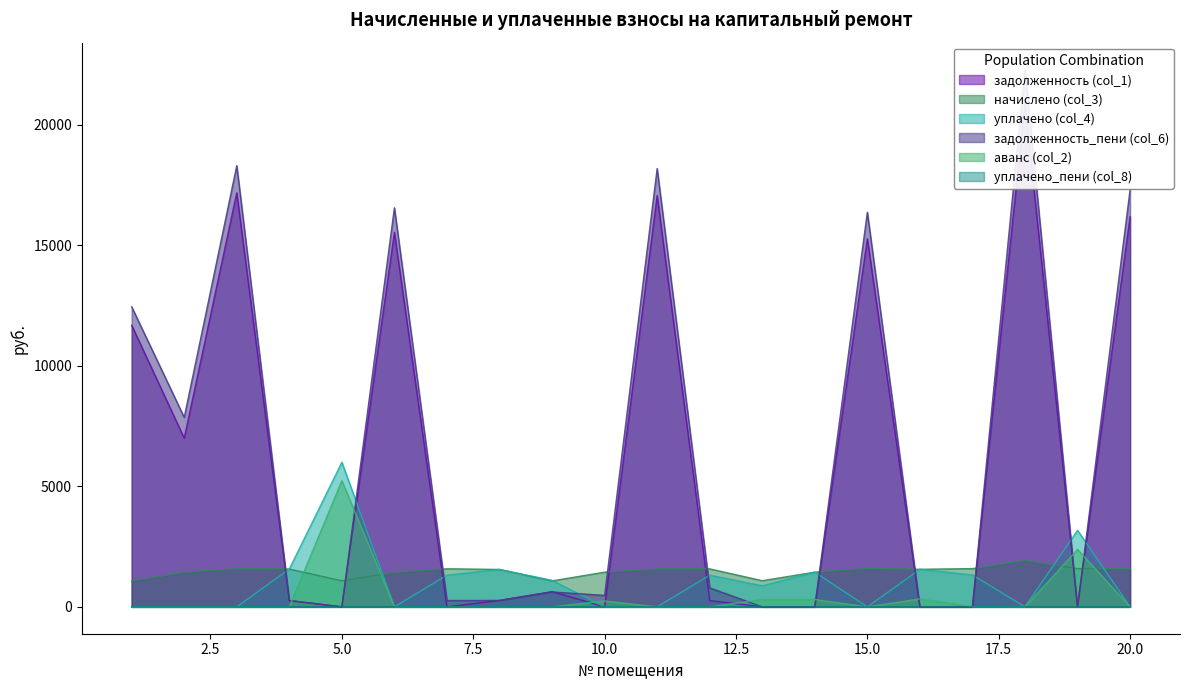

True or false: уплачено_пени (col_8) has more than 0 interior local peaks.

True